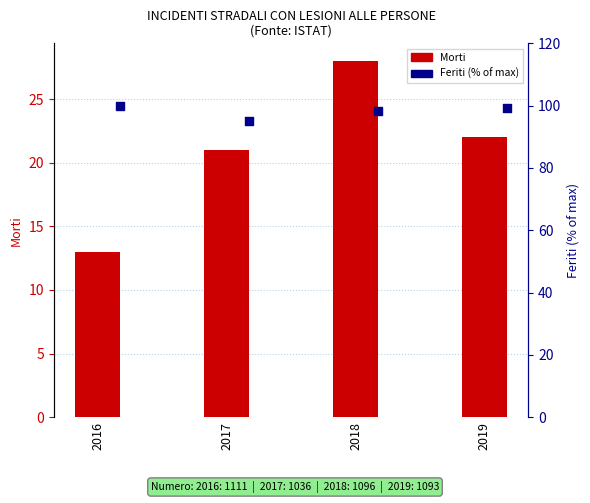

What are all the series names shown in the legend?

Morti, Feriti (% of max)